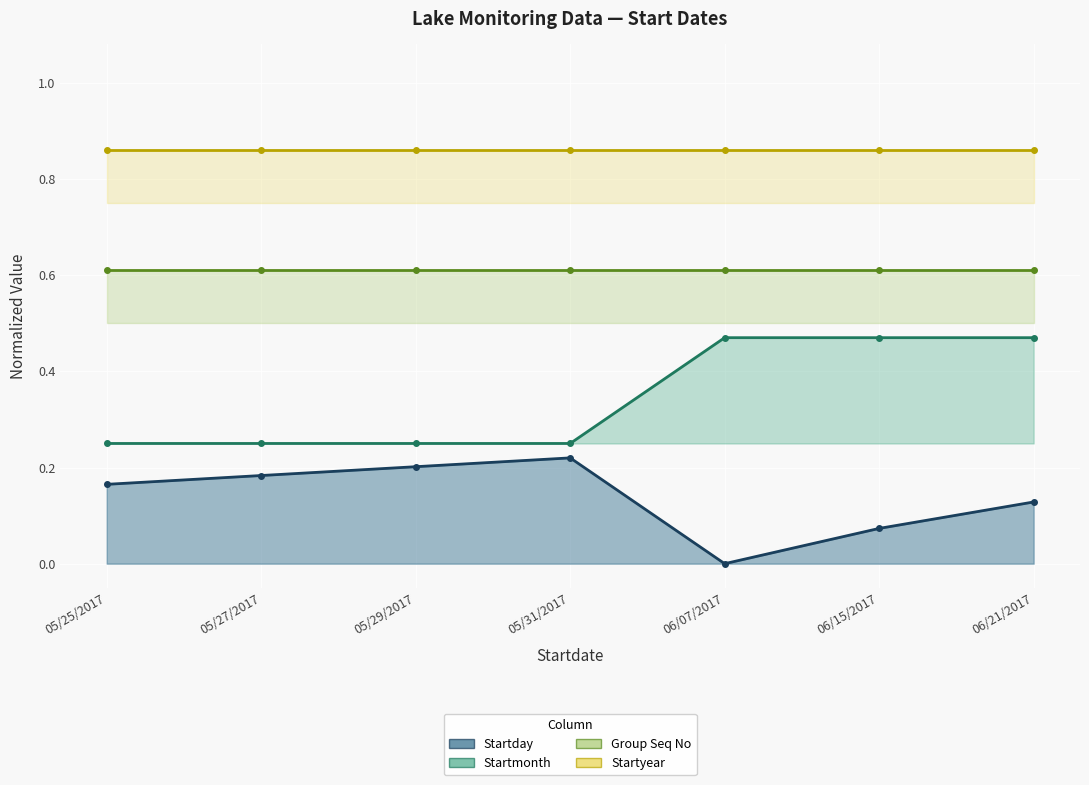

Which series changed the most between 05/29/2017 and 05/31/2017?

Startday